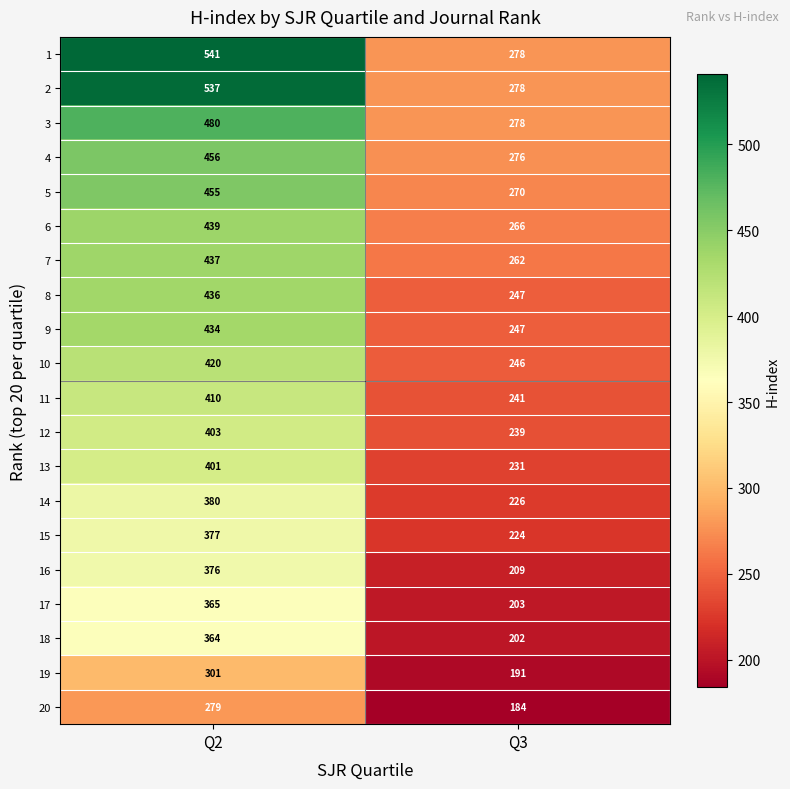

Which category has the highest value across all series?

Q2